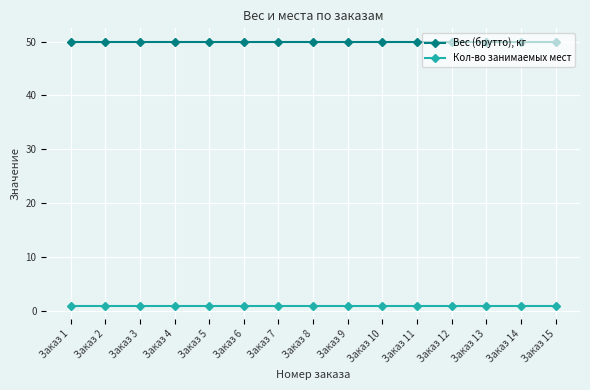

What is the greatest value displayed?

50